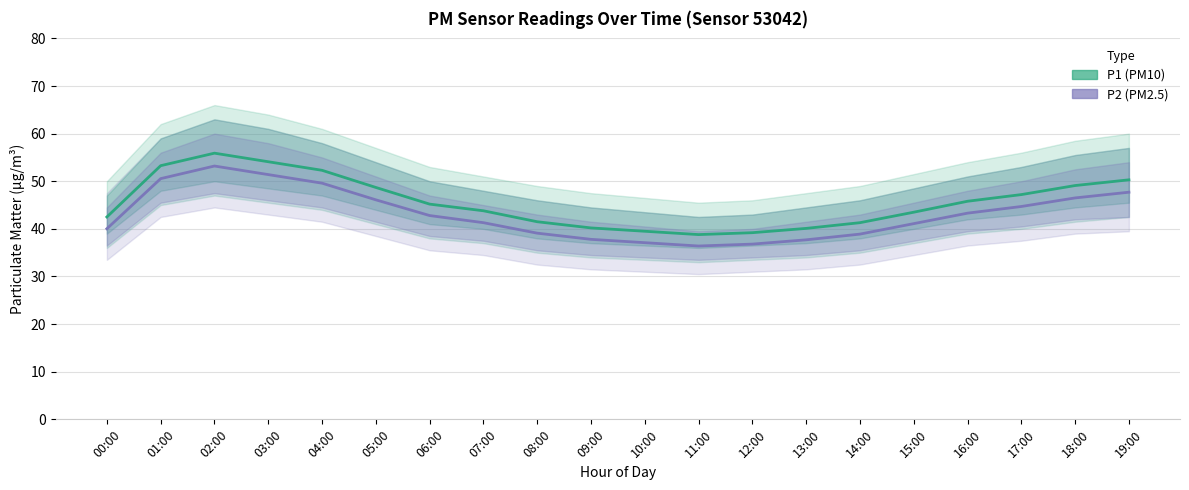

What position from the left is 04:00?

5